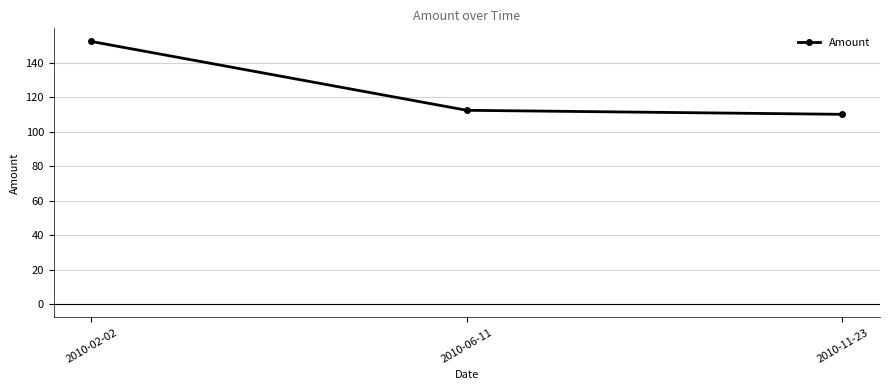

What is the label of the 3rd point from the right?

2010-02-02